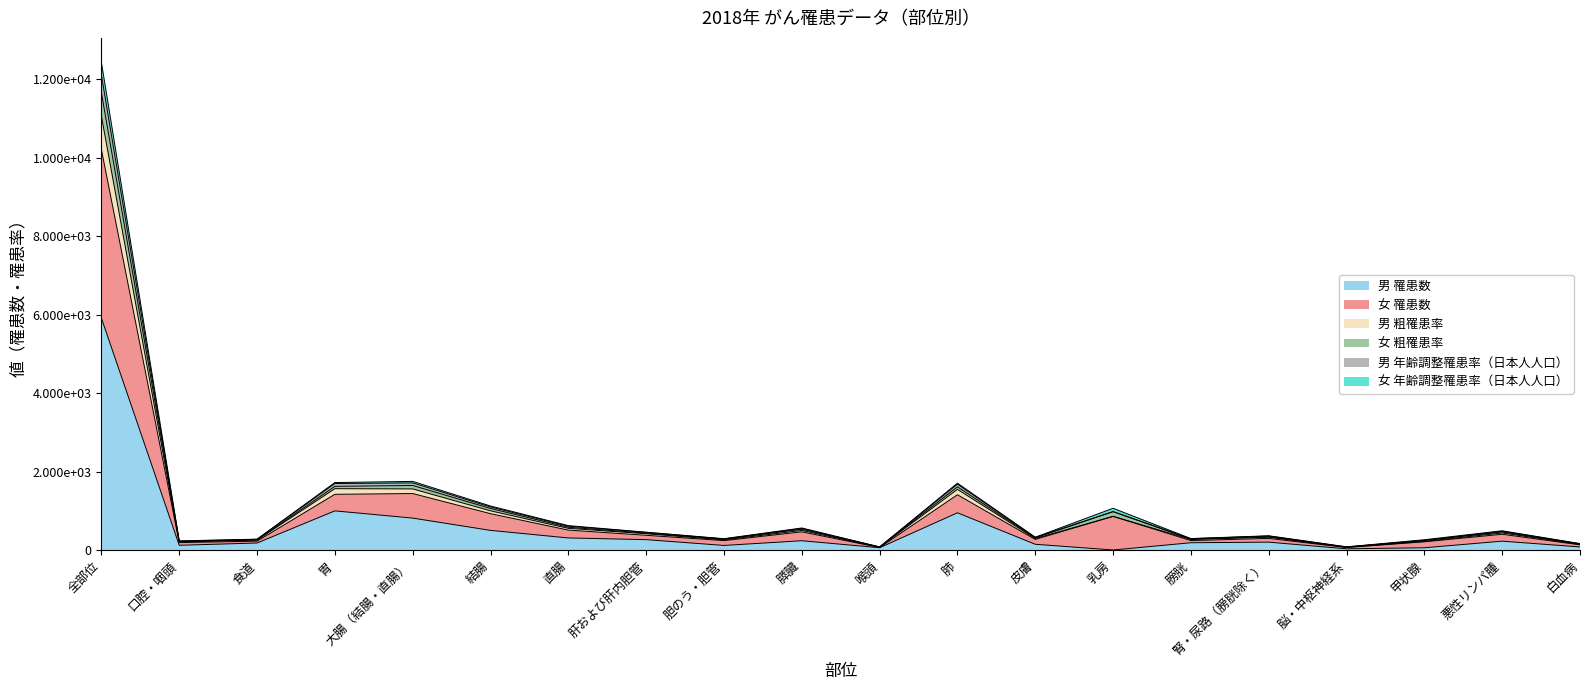

What is the label of the 18th point from the right?

食道